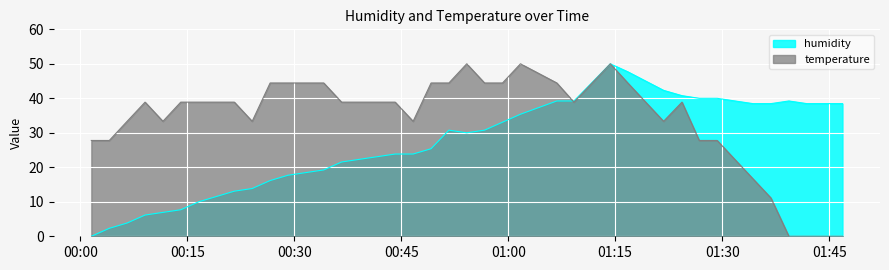

Reading left to right, what are all the values shown in this chart?

humidity: 0.0	2.3	3.8	6.2	6.9	7.7	10.0	11.5	13.1	13.8	16.2	17.7	18.5	19.2	21.5	22.3	23.1	23.8	23.8	25.4	30.8	30.0	30.8	33.1	35.4	39.2	39.2	50.0	47.7	42.3	40.8	40.0	40.0	39.2	38.5	38.5	39.2	38.5	38.5	38.5
temperature: 27.8	27.8	33.3	38.9	33.3	38.9	38.9	38.9	38.9	33.3	44.4	44.4	44.4	44.4	38.9	38.9	38.9	38.9	33.3	44.4	44.4	50.0	44.4	44.4	50.0	44.4	38.9	50.0	44.4	33.3	38.9	27.8	27.8	22.2	16.7	11.1	0.0	0.0	0.0	0.0